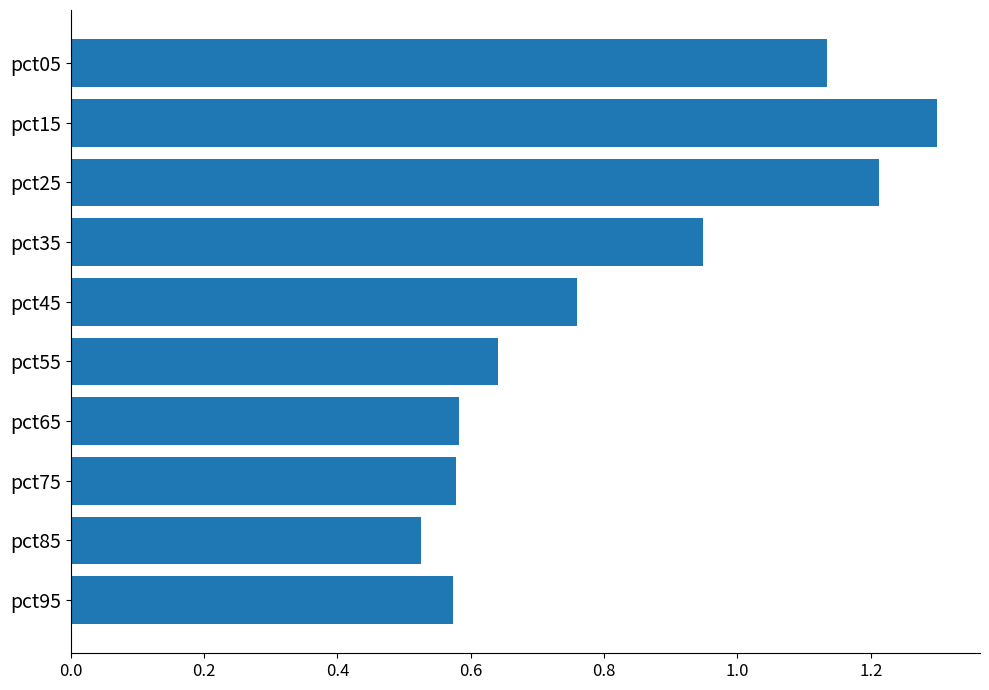

True or false: the data shows 0.2 at pct95.

False